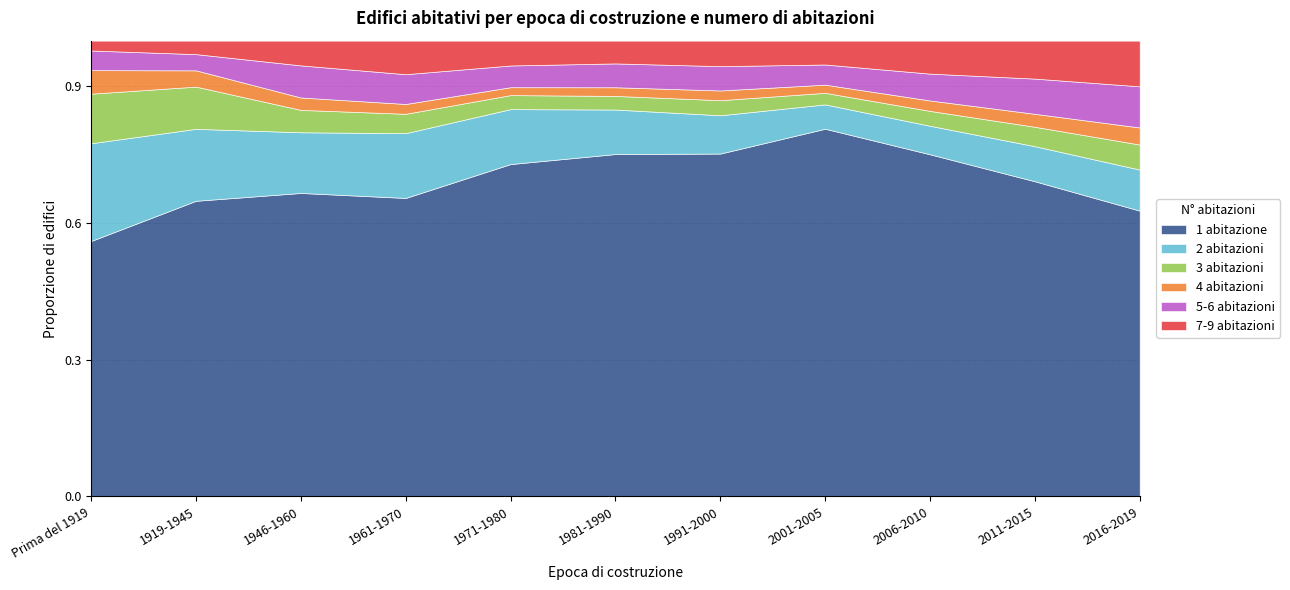

True or false: 3 abitazioni has a value of 1014 at 2016-2019.

False